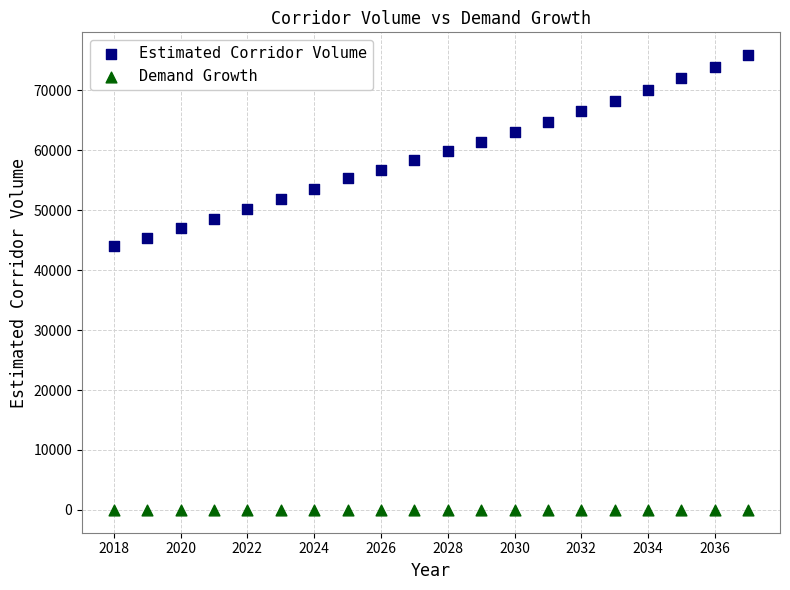

Which series contains the highest Y value?

Estimated Corridor Volume